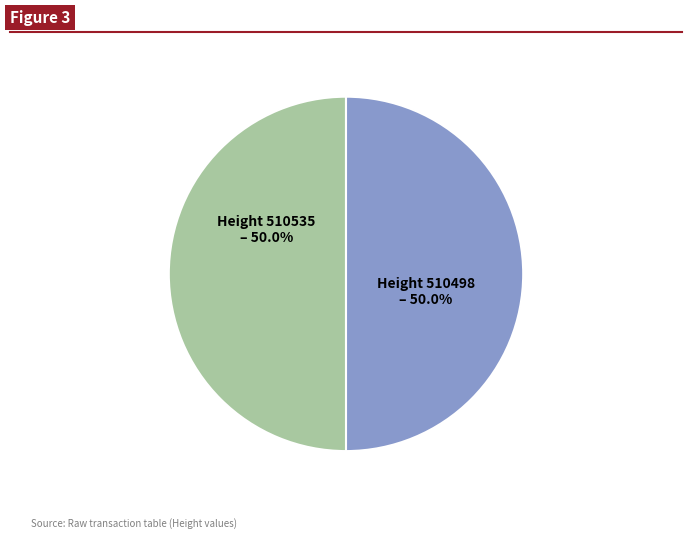

What percentage is NOT represented by Height 510535?

50.0%